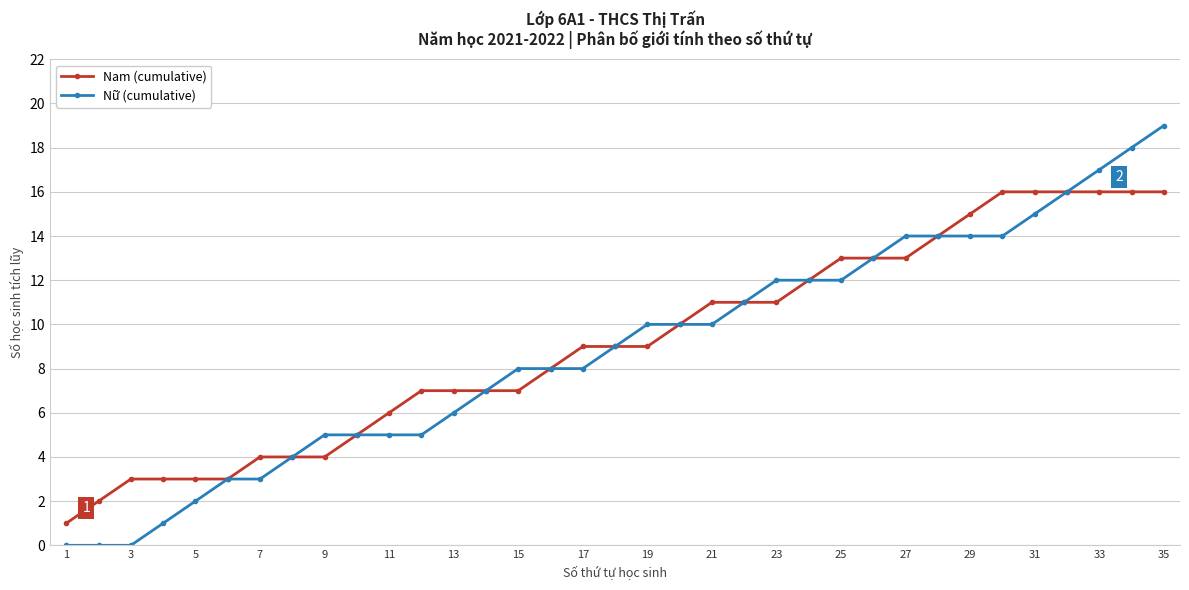

Which series has the largest total across all categories?

Nam (cumulative)